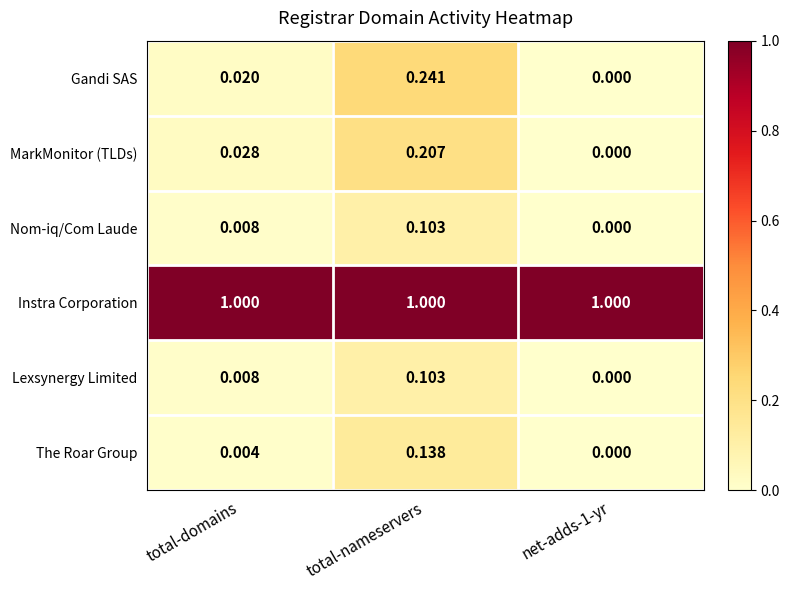

Which series has the widest spread of values?

Gandi SAS